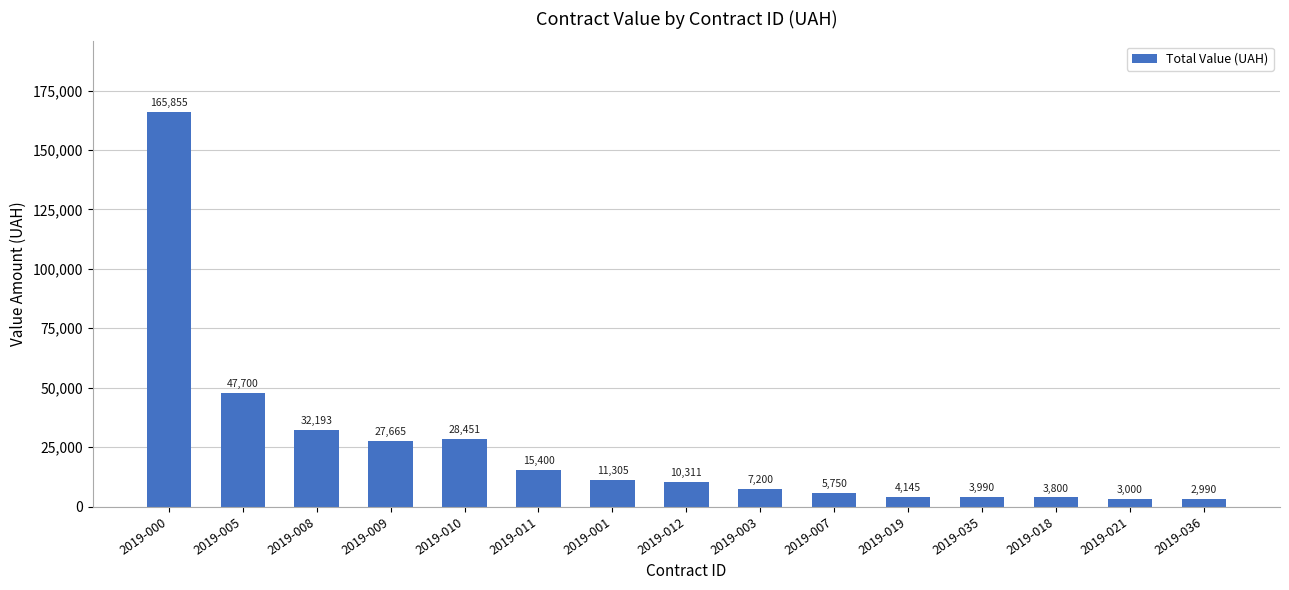

Does the chart contain stacked bars?

No